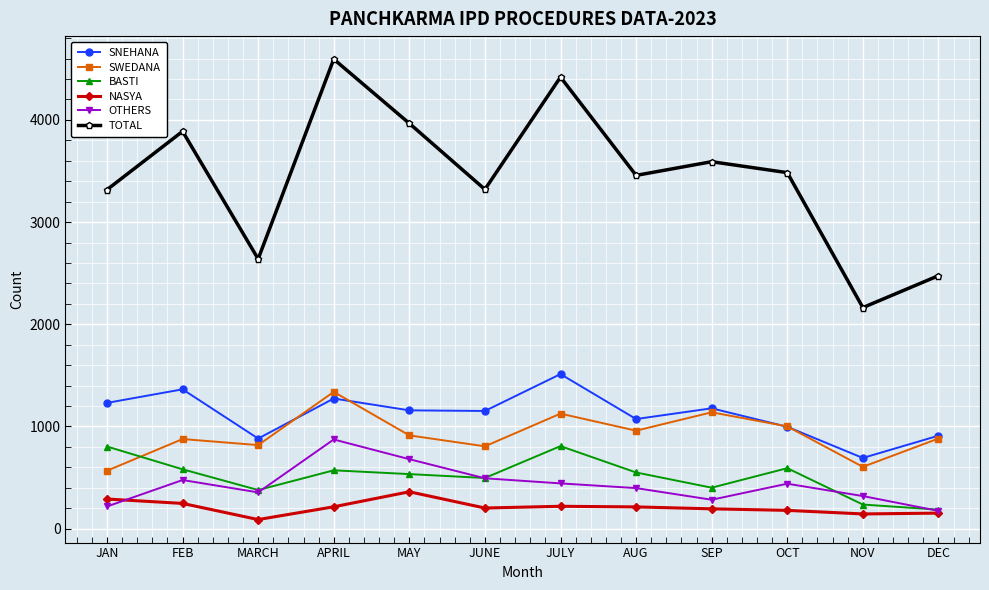

At which category does BASTI reach its first local valley?

MARCH